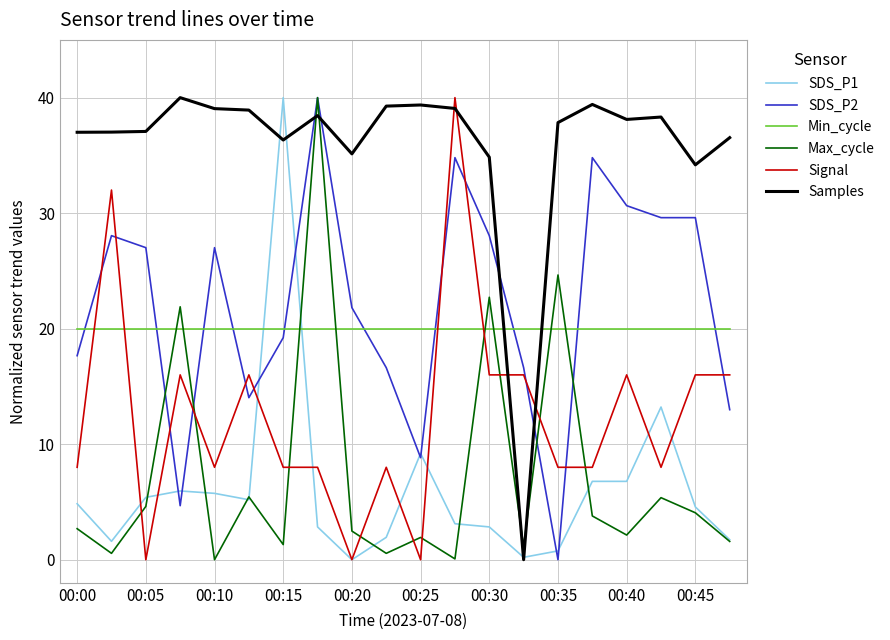

Which series ends up on top after the final intersection of SDS_P1 and Min_cycle?

Min_cycle